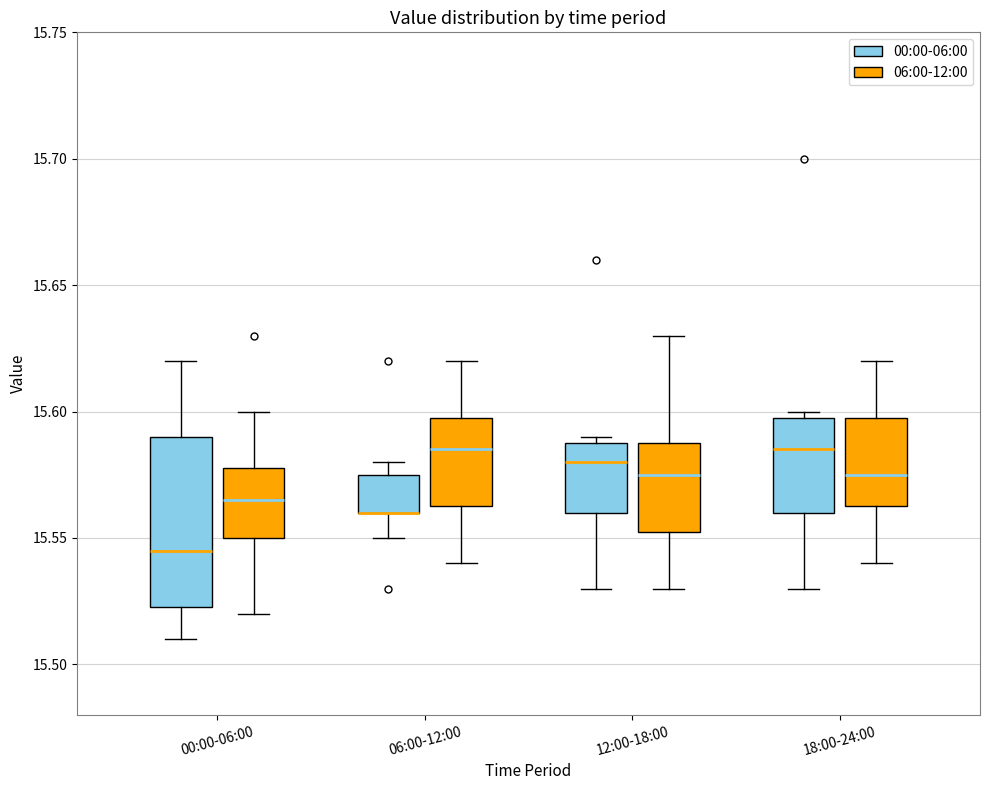

Where is the upper edge of the box for 18:00-24:00 (06:00-12:00) on the y-axis? The values are not printed on the chart, so give them approximately, as read against the axis.

15.600